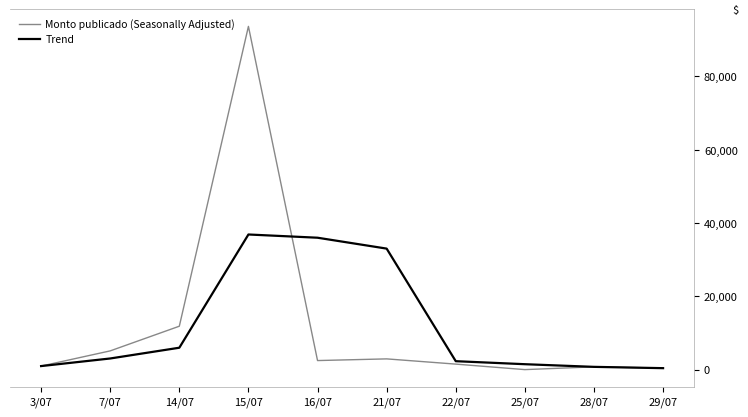

List the series in order of their peak value, highest first.

Monto publicado (Seasonally Adjusted), Trend